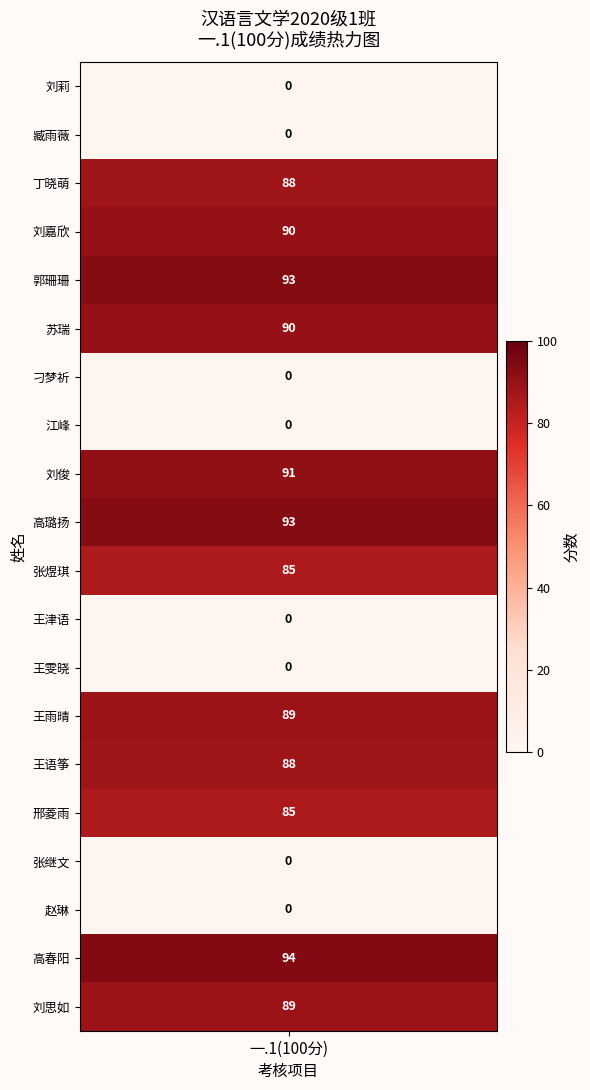

Count the number of values greater than 88.

8